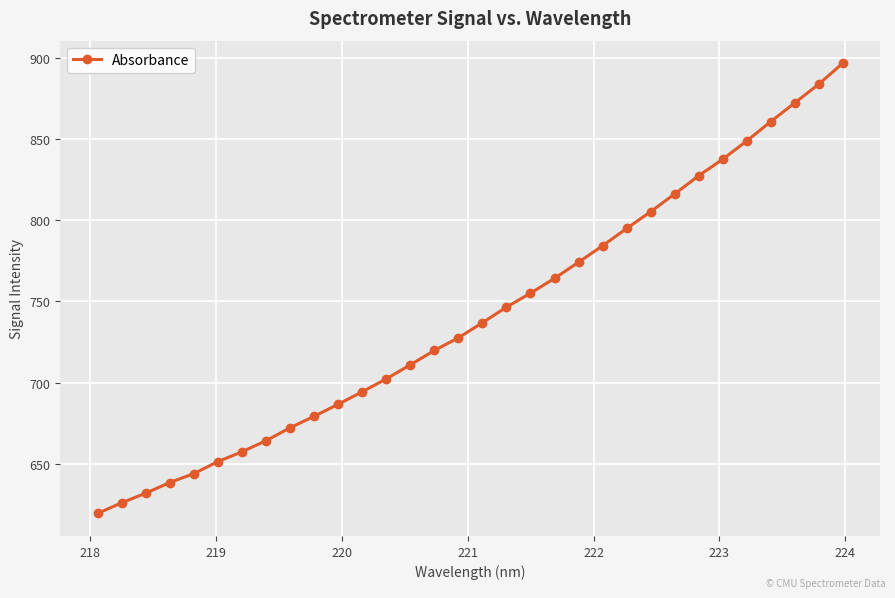

Reading left to right, what are all the values shown in this chart?

619.5	626.1	632.0	638.6	644.0	651.4	657.5	664.3	672.3	679.3	686.7	694.4	702.3	711.0	719.8	727.6	736.9	746.5	755.1	764.2	774.1	784.3	794.9	805.2	816.1	827.3	837.5	848.7	860.6	872.2	883.7	896.6